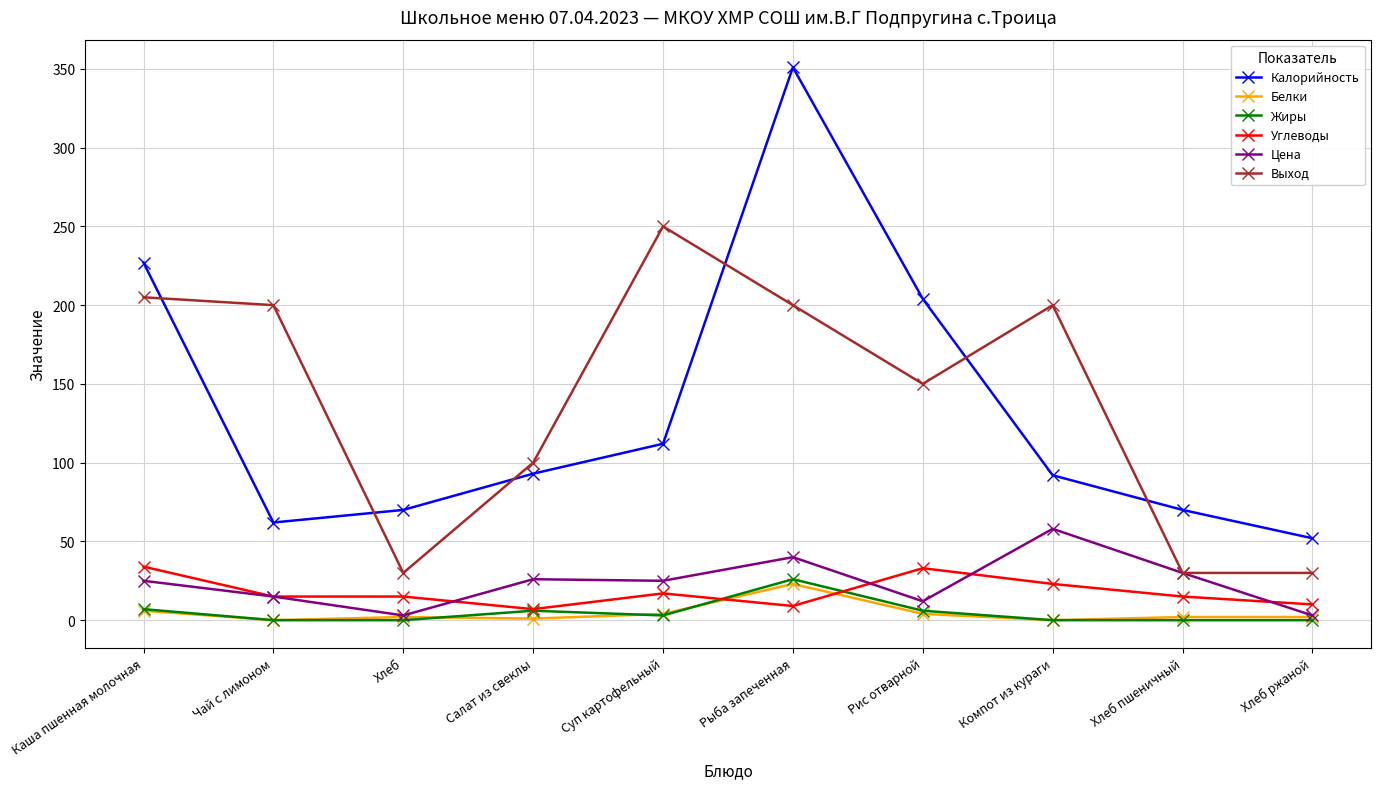

What is the approximate value of Выход at Салат из свеклы?

100